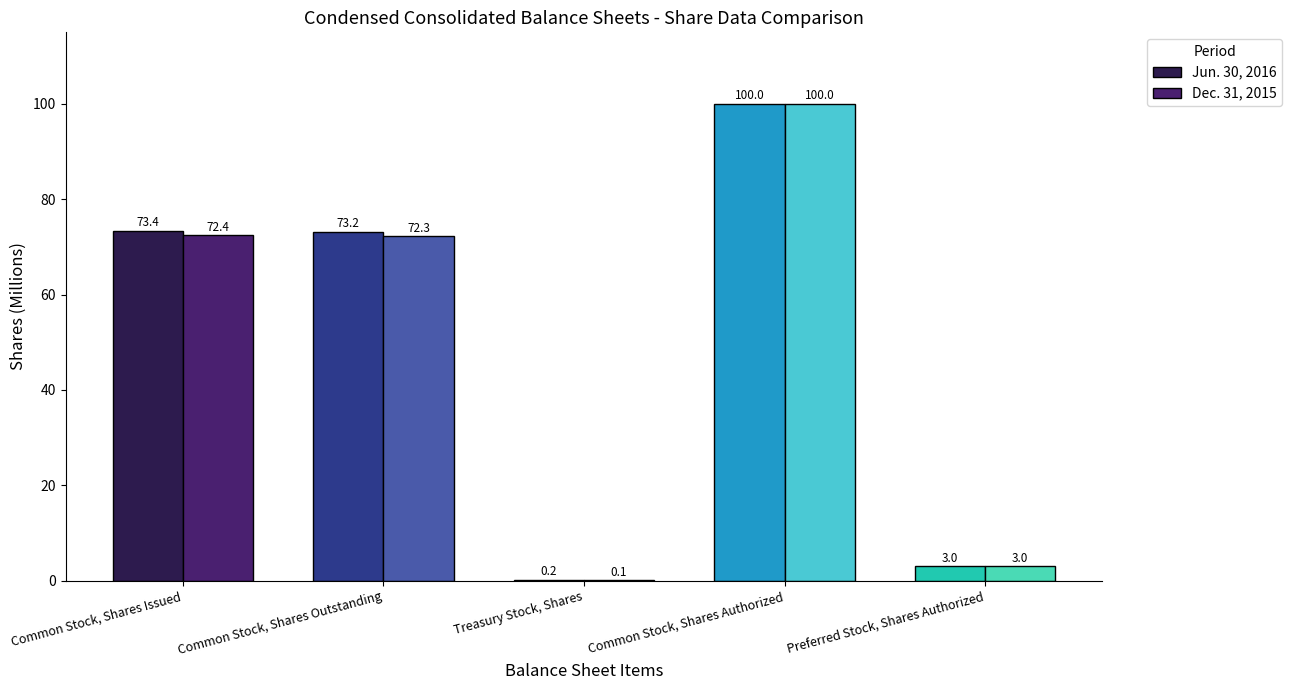

What is the maximum value shown in the chart?

100.0